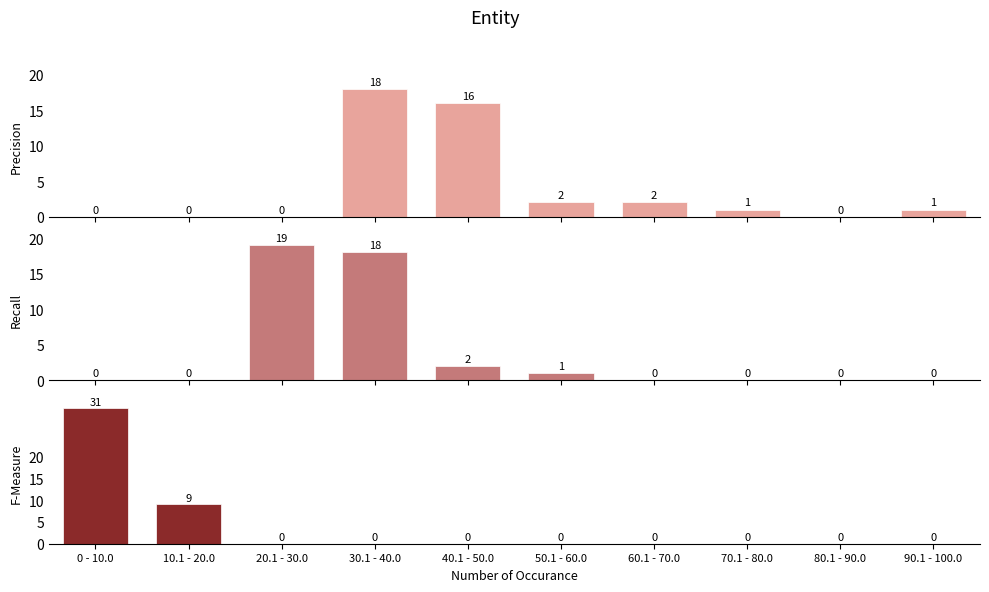

Where is Recall nearest to the value 9?

40.1 - 50.0